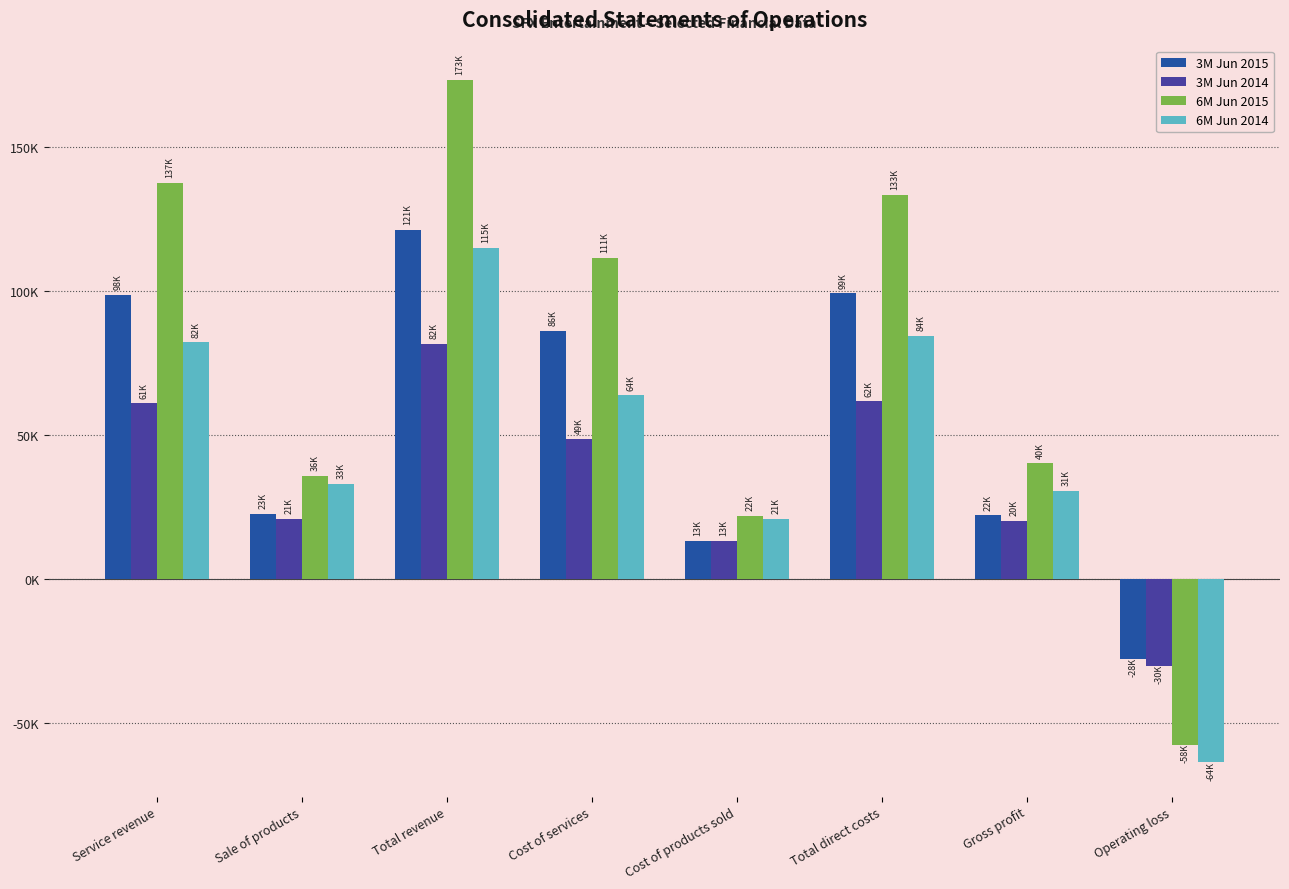

Are the bars grouped side by side (vs. stacked)?

Yes